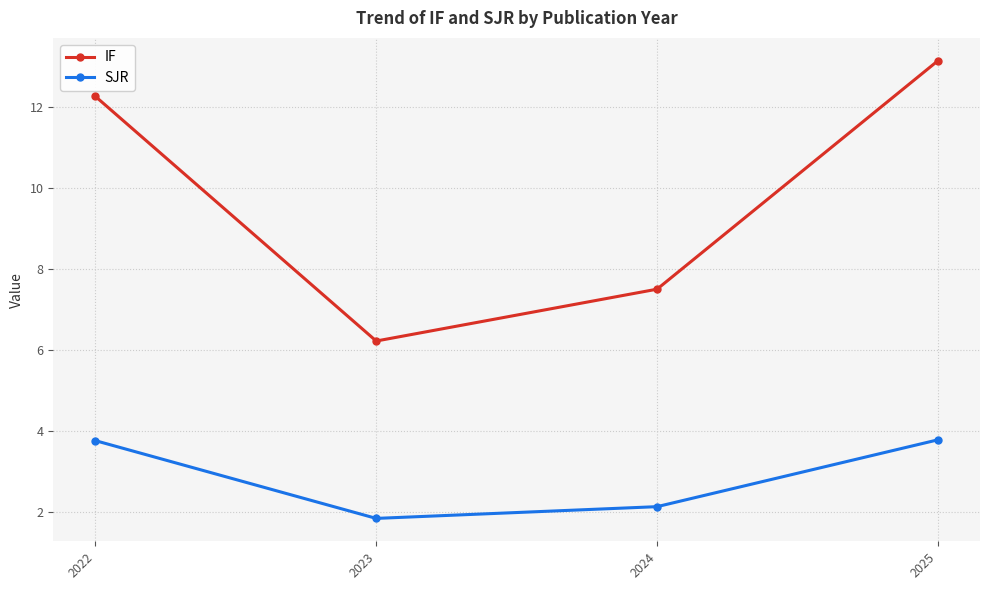

True or false: SJR and IF cross at least once.

False